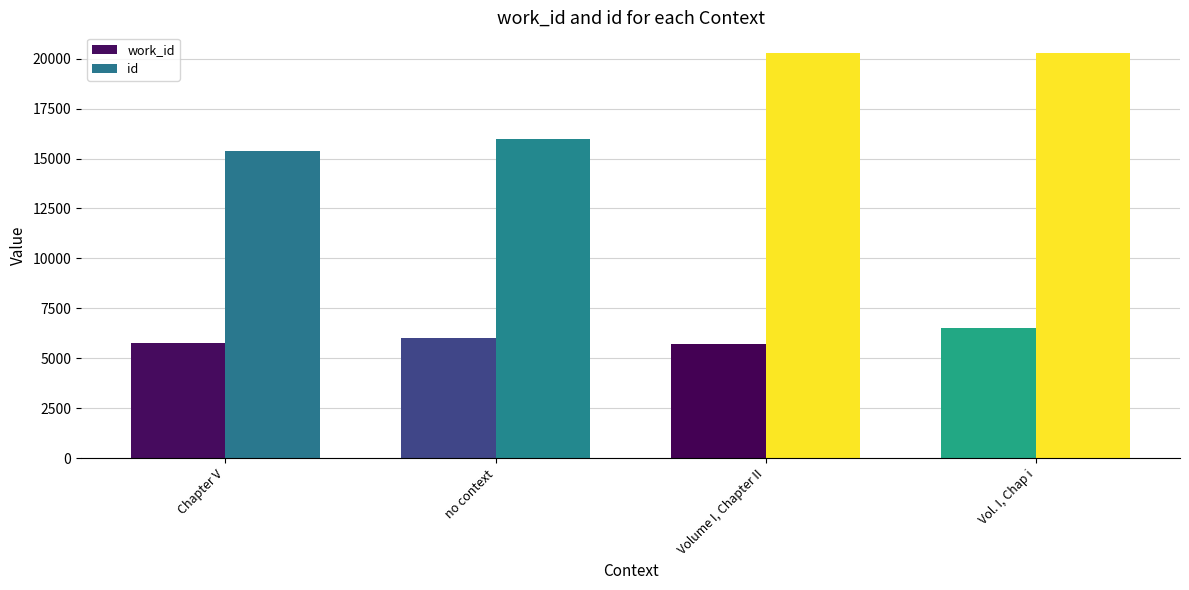

Which series changed the most between no context and Volume I, Chapter II?

id